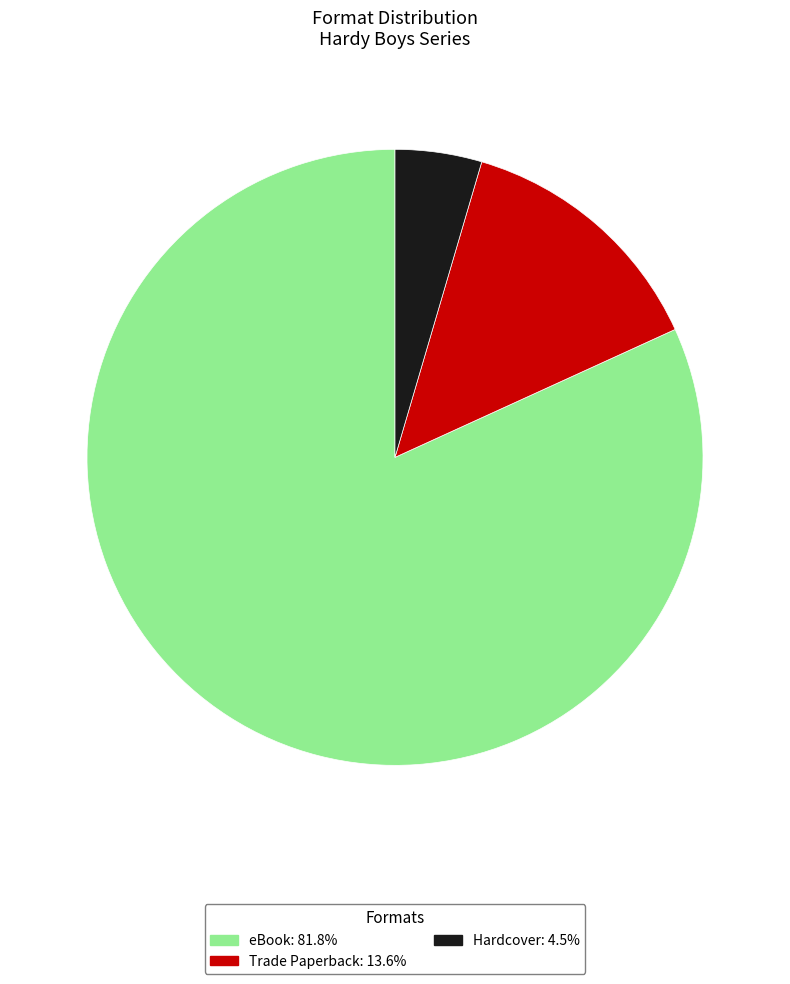

Combined, do eBook and Hardcover account for over 50%?

Yes